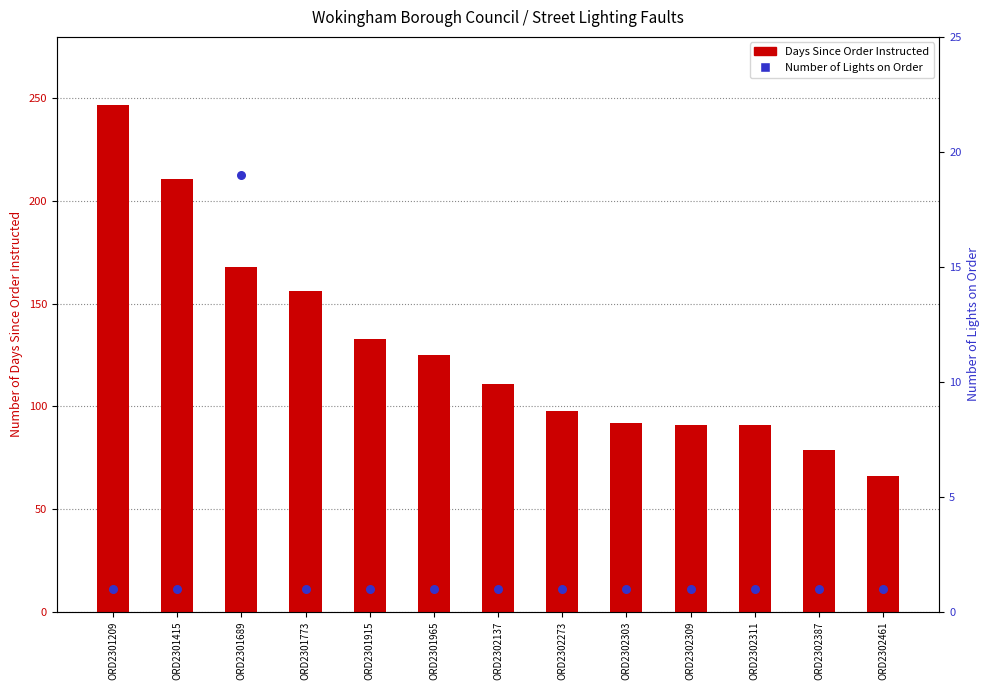

What are all the series names shown in the legend?

Days Since Order Instructed, Number of Lights on Order